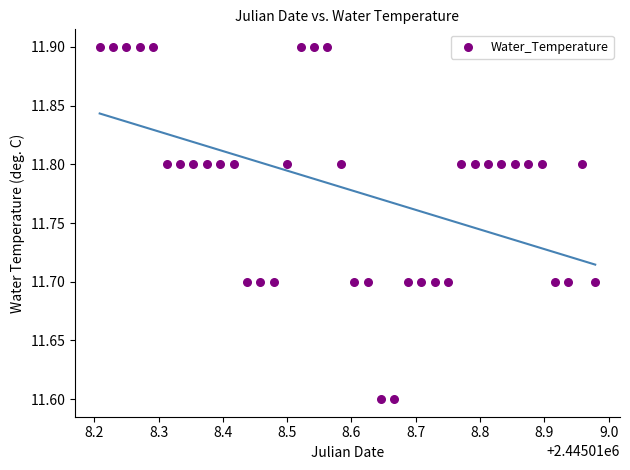

What is the range of X values (max minus min)?

0.8